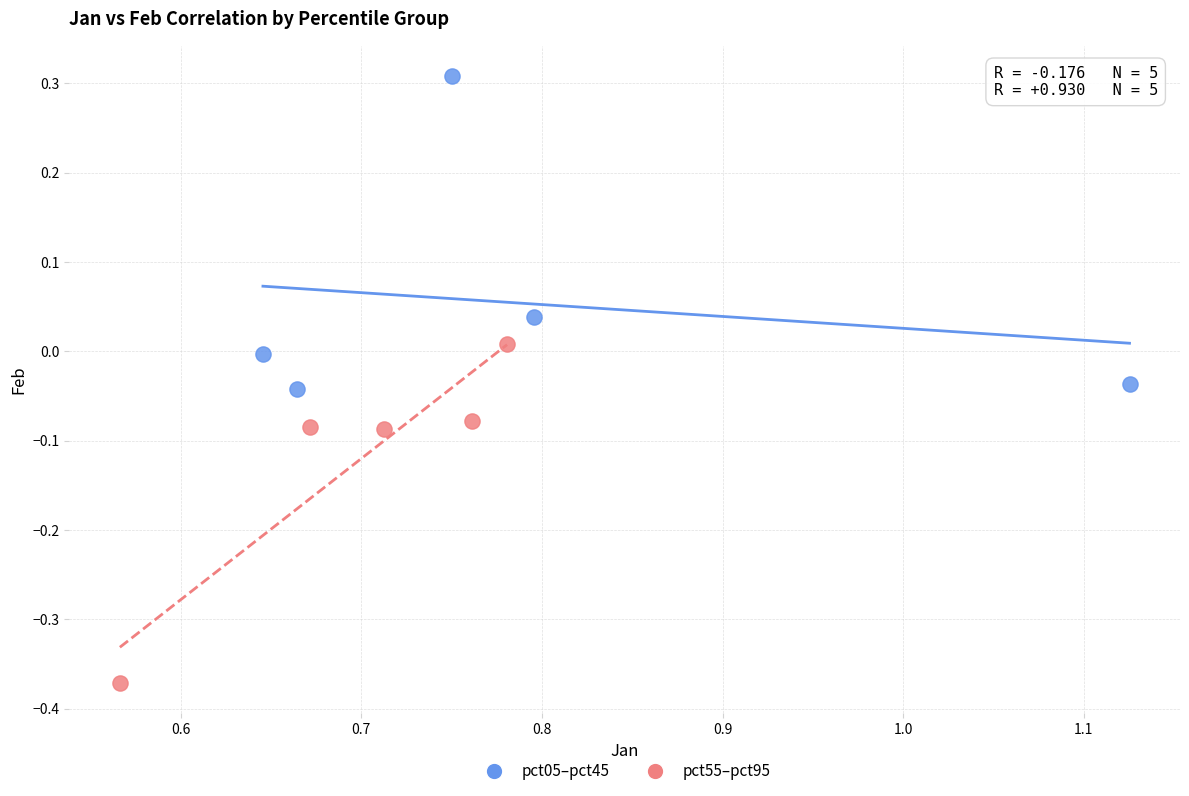

Which series contains the lowest Y value?

pct55–pct95